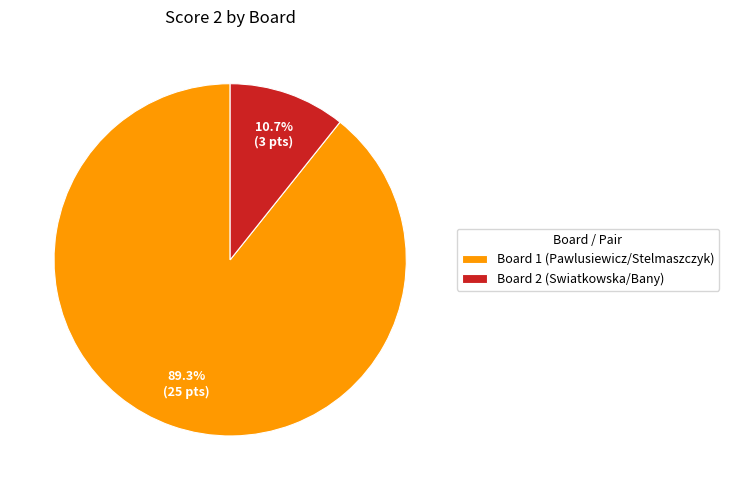

To the nearest percent, what is the difference between the largest and smallest slice percentages?

79%